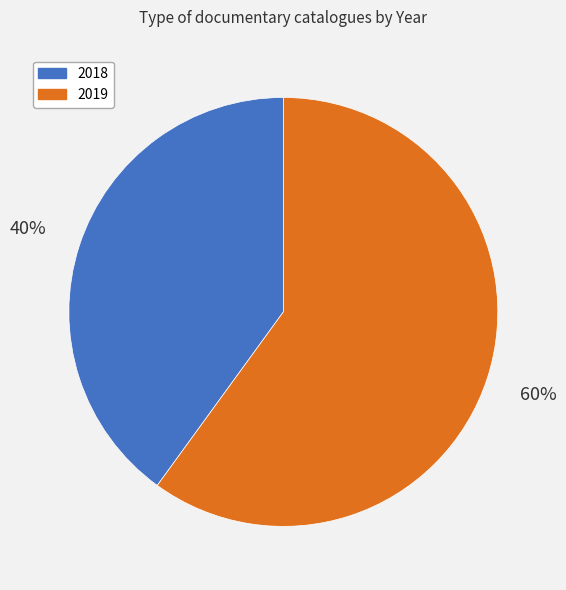

Which slice is the smallest?

2018